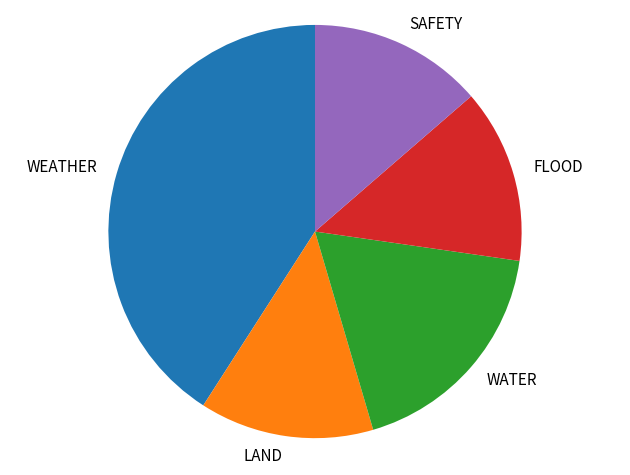

Which has a higher value, WEATHER or WATER?

WEATHER